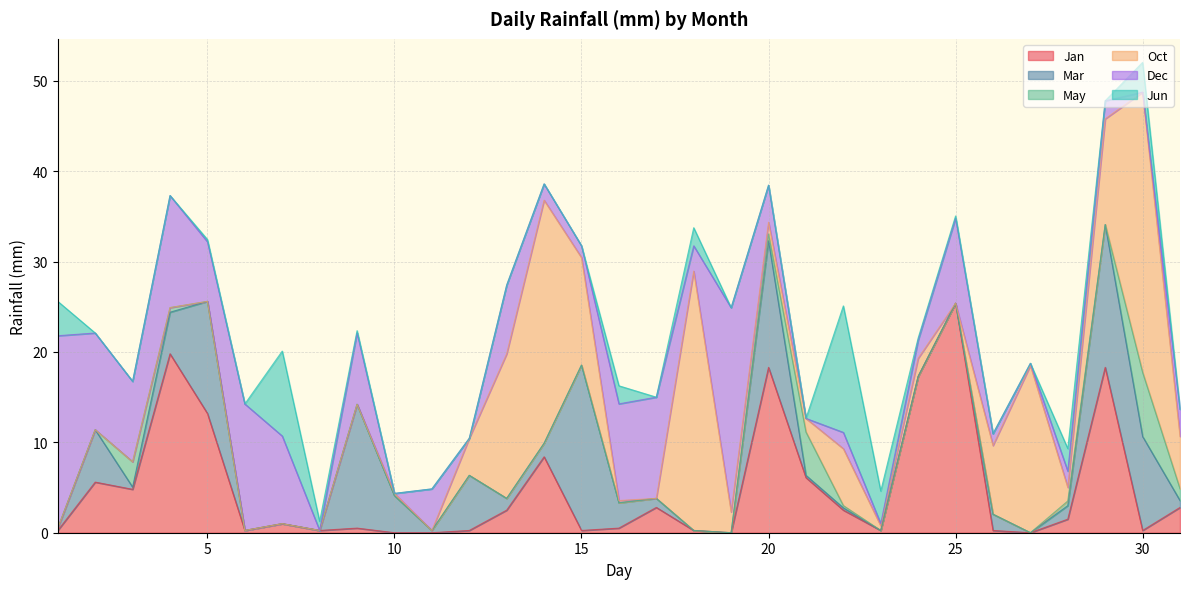

What are all the series names shown in the legend?

Jan, Mar, May, Oct, Dec, Jun